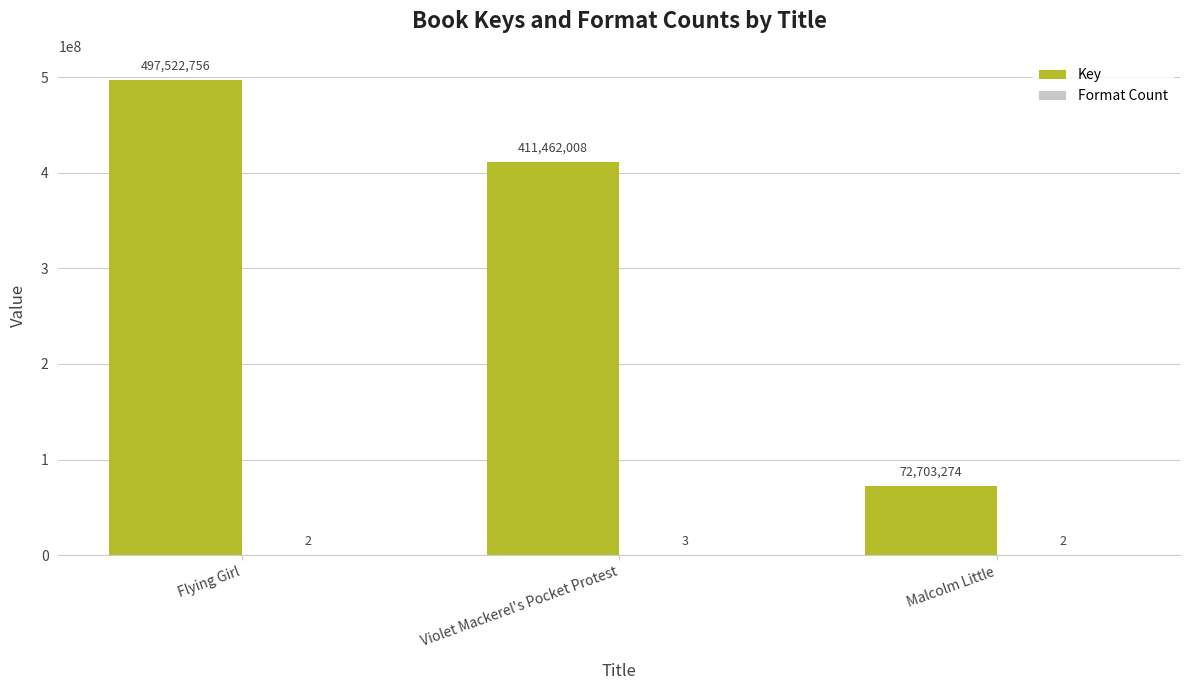

At which label does Key first exceed 411462008?

Flying Girl